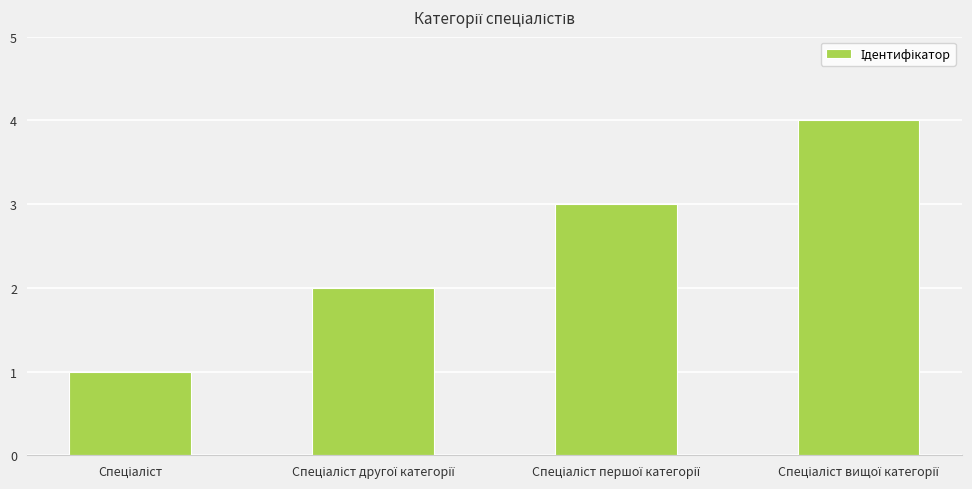

What is the greatest value displayed?

4